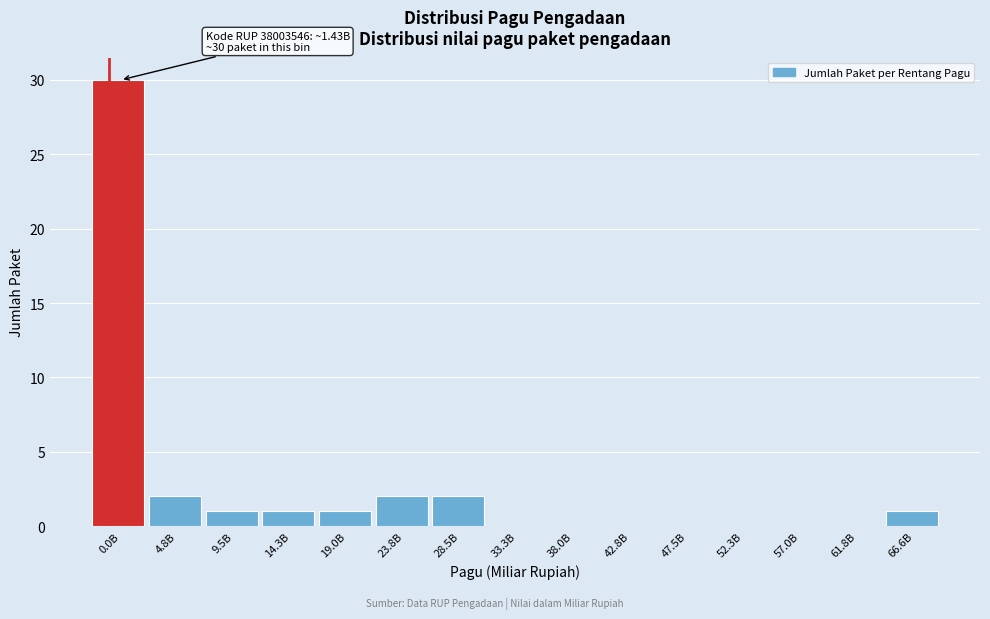

Reading left to right, list all the values displayed in this chart.

0.0B=30	4.8B=2	9.5B=1	14.3B=1	19.0B=1	23.8B=2	28.5B=2	33.3B=0	38.0B=0	42.8B=0	47.5B=0	52.3B=0	57.0B=0	61.8B=0	66.6B=1